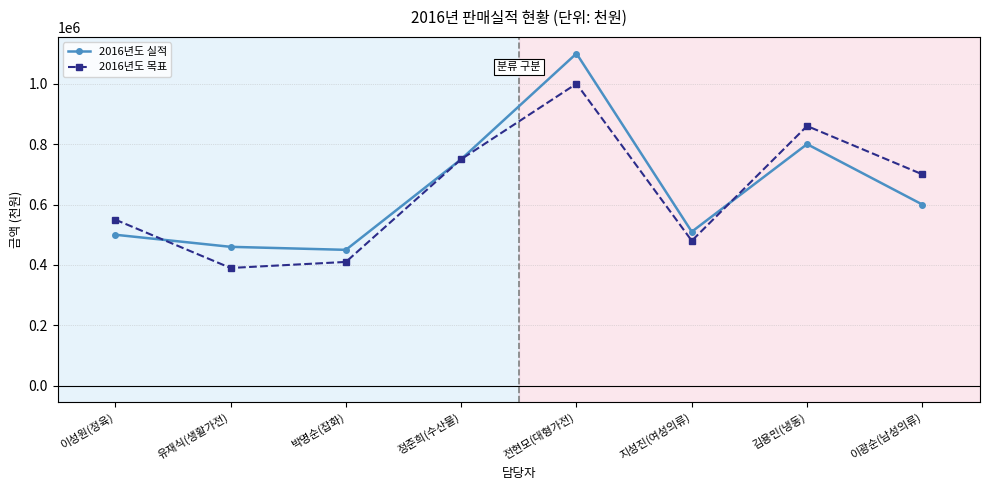

Is it true that 2016년도 목표 equals 480000 at 지성진(여성의류)?

True